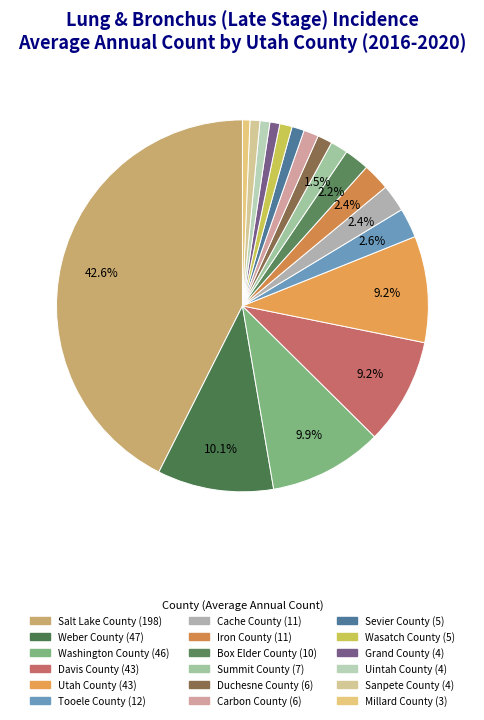

What percentage is the Utah County slice, to the nearest percent?

9%